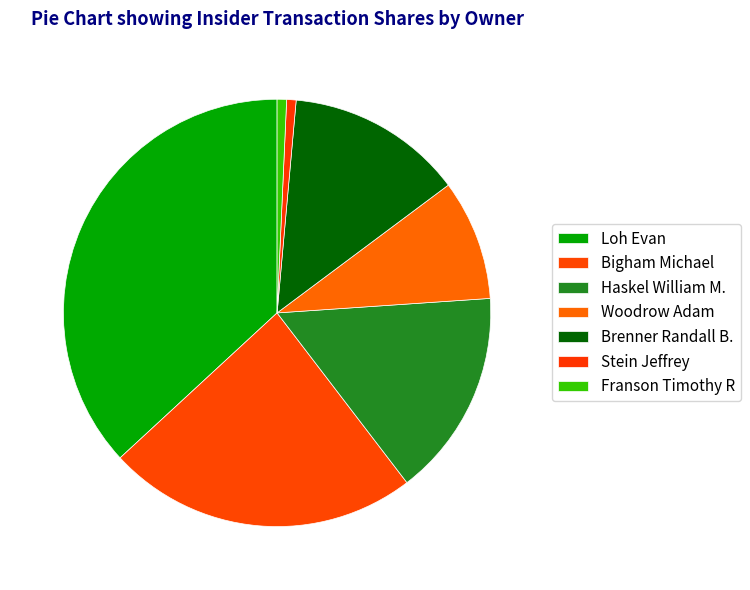

Which slice is the largest?

Loh Evan